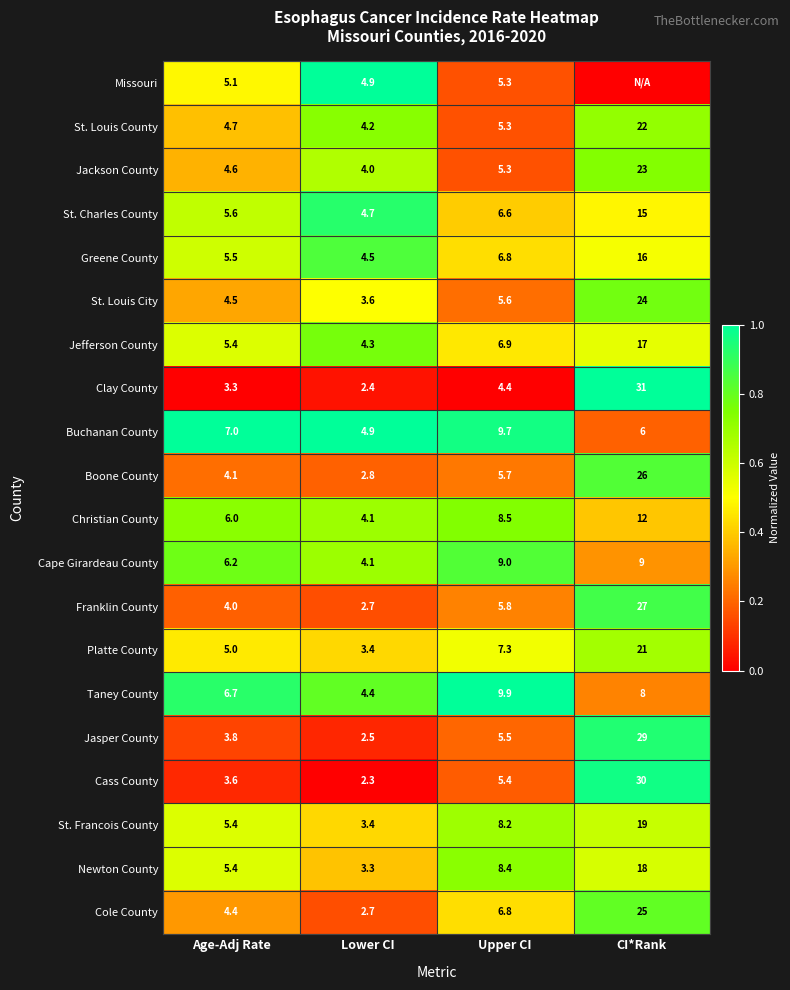

The value of Jasper County at Upper CI is 0.3. True or false?

False